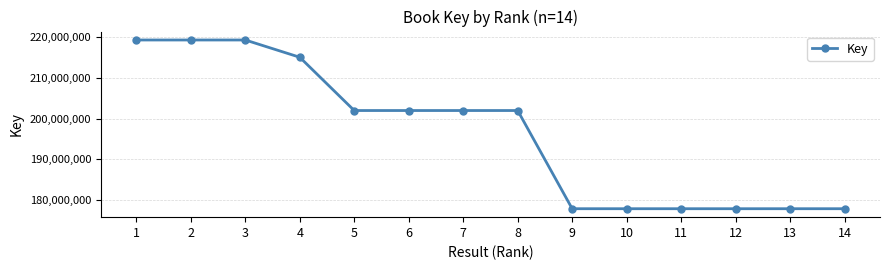

True or false: there are more than 1 points higher than both neighbors.

True